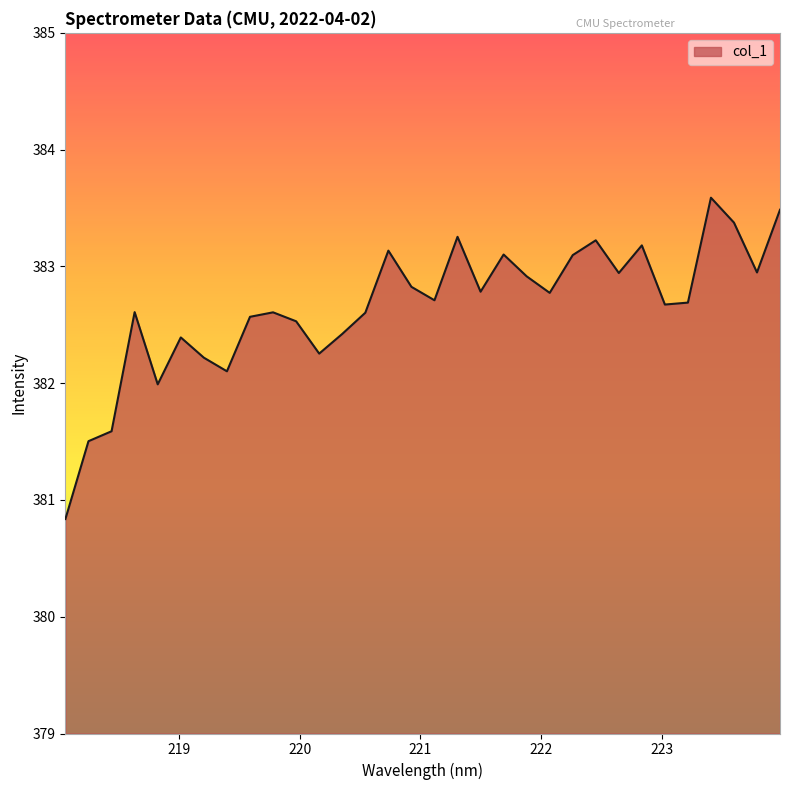

What is the difference between the maximum and minimum values?

2.8